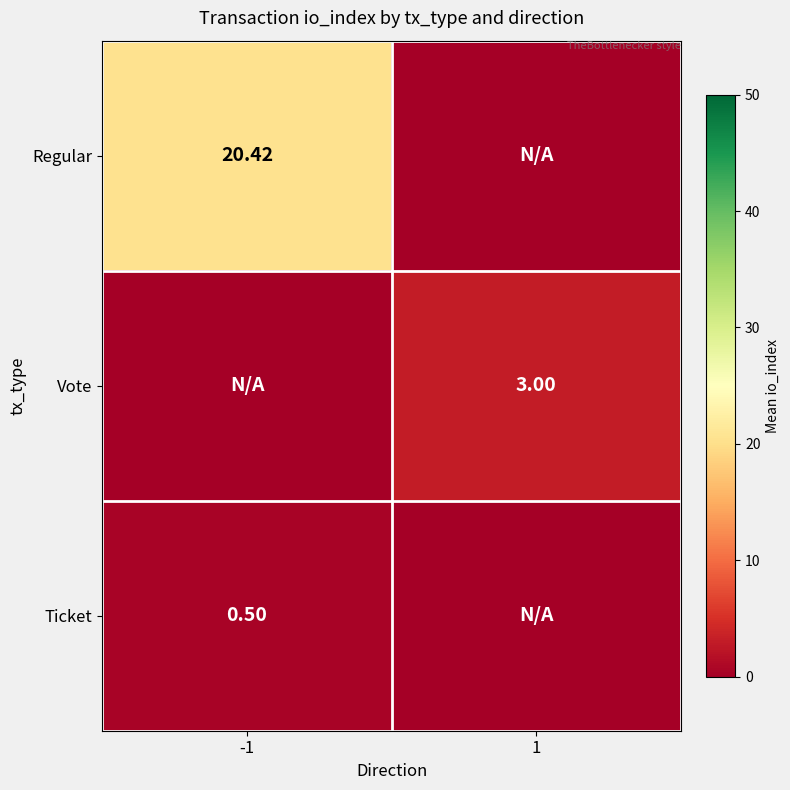

Is the value of Vote at 1 greater than the value of Regular at -1?

No